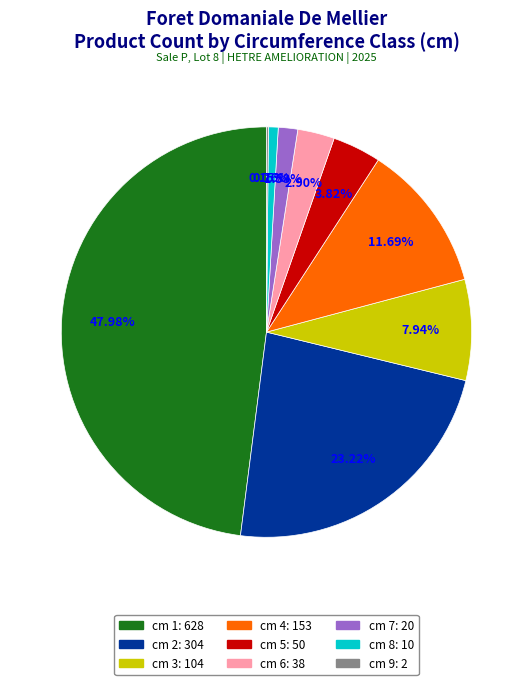

Is there any slice that represents more than half of the pie?

No